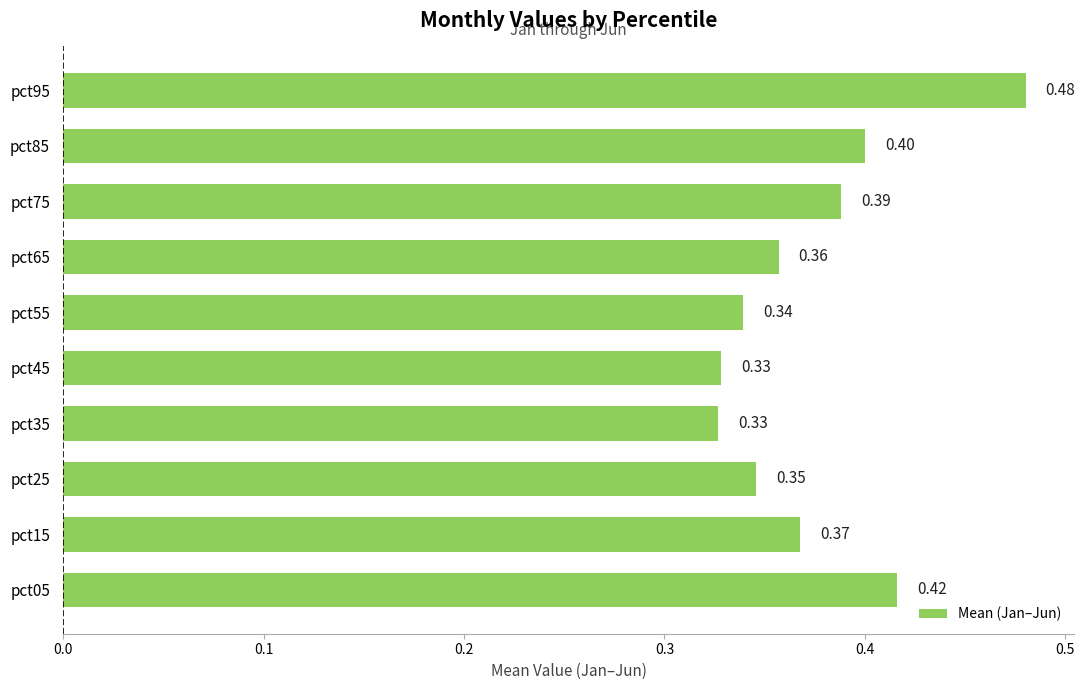

What is the sum of all values?

3.8